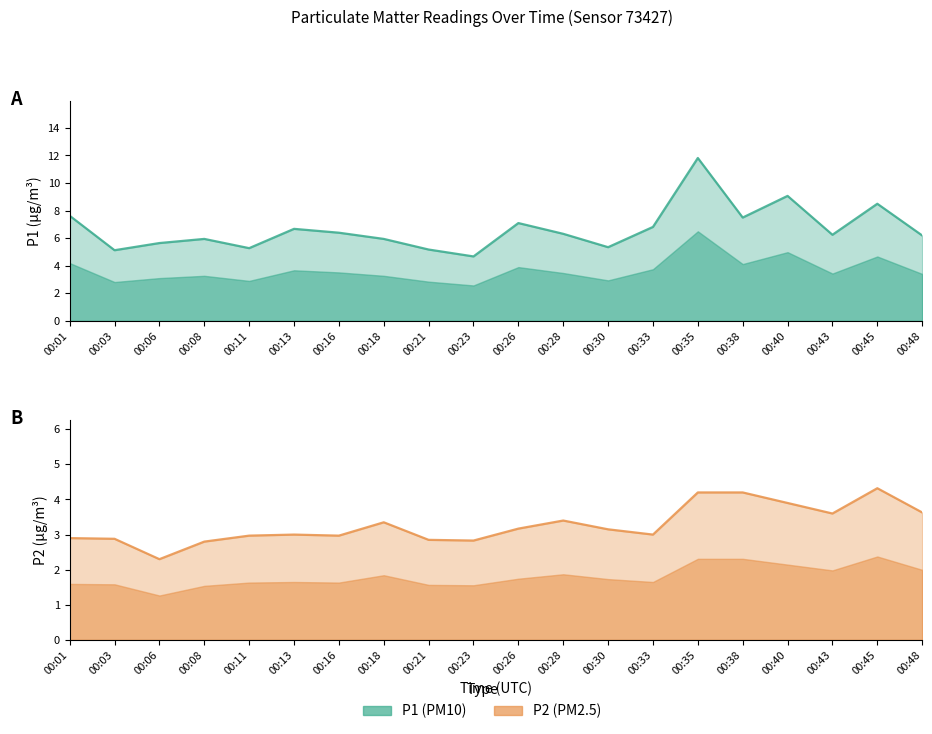

What is the difference between the second highest and minimum values in the P1 series?

4.4